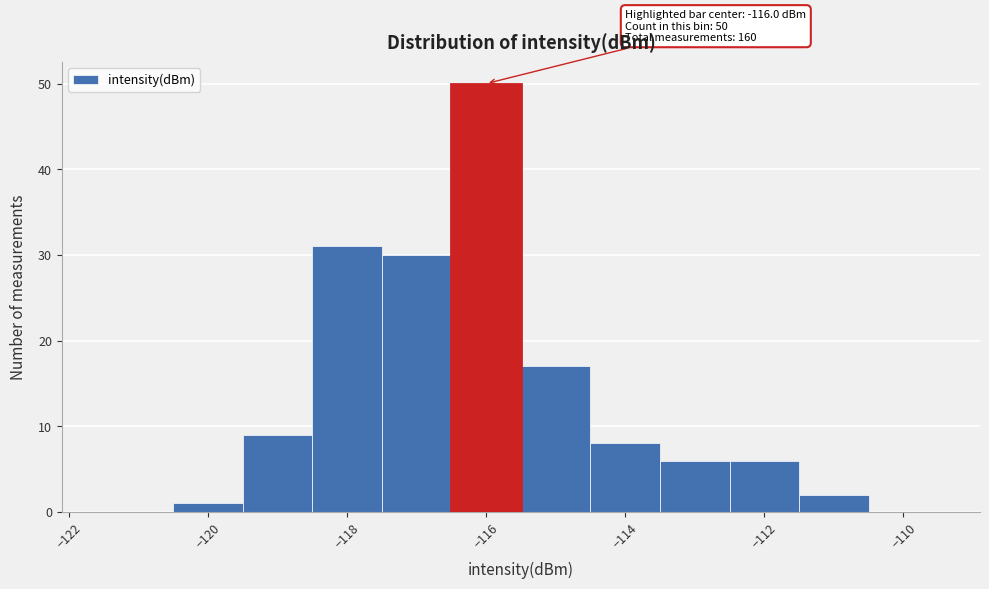

Which range on the x-axis has the tallest bar?

-116.5 to -115.5